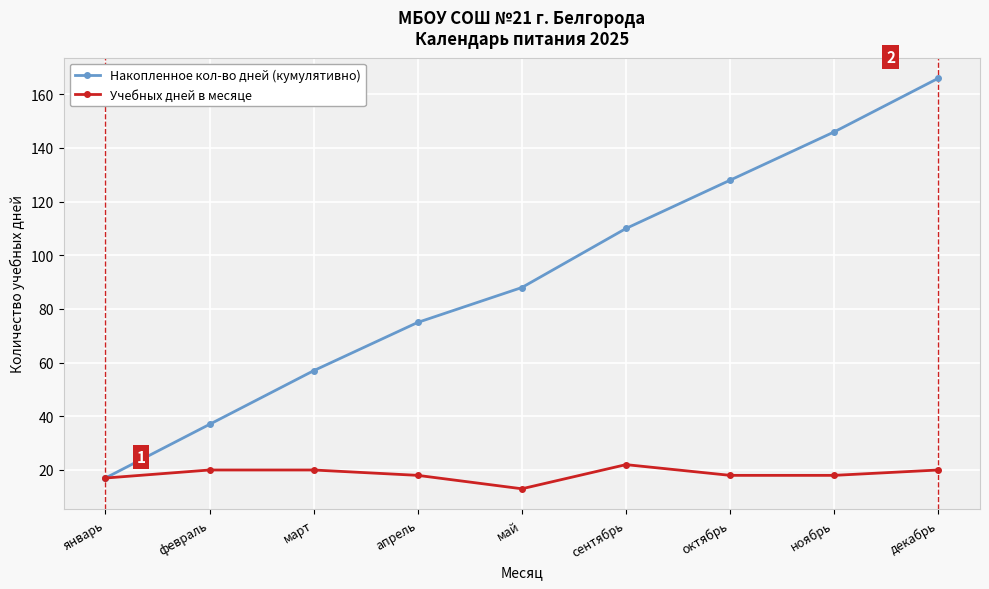

The value of Учебных дней в месяце at февраль is 20. True or false?

True